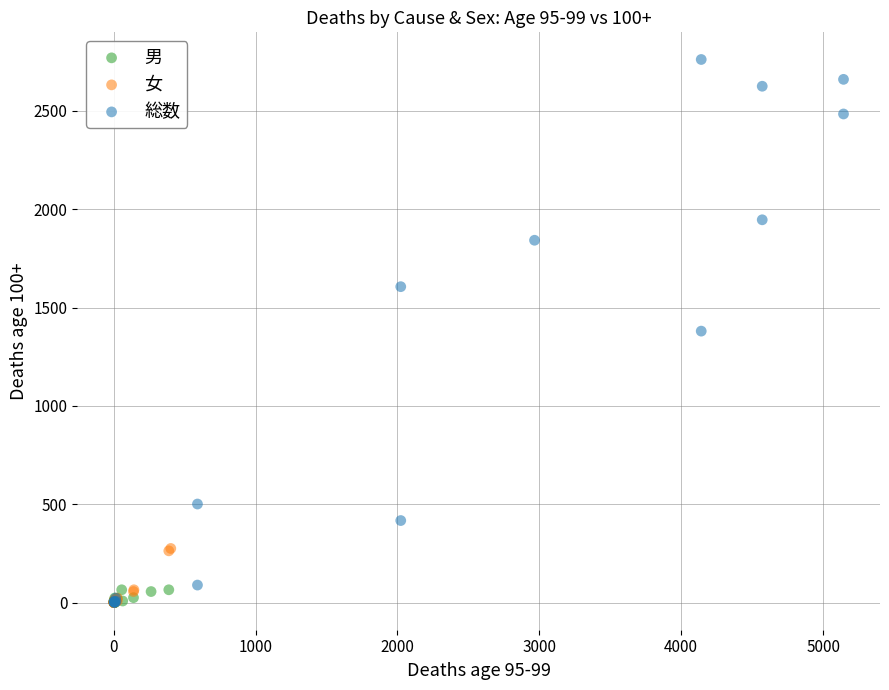

Which series has the largest Y range (max minus min)?

総数